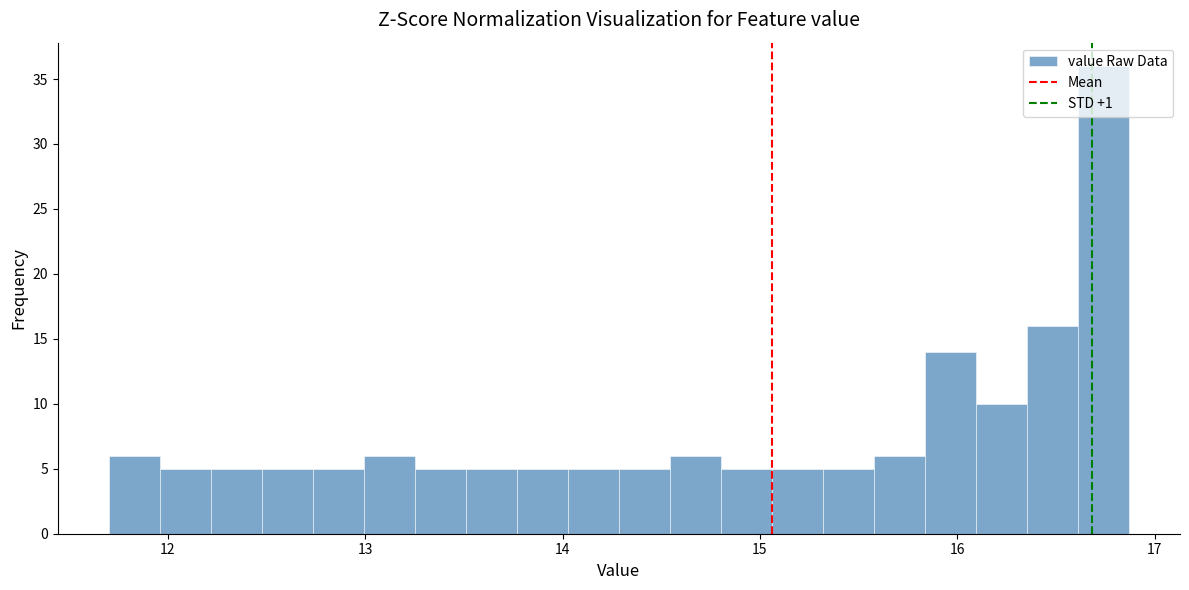

Around what value on the x-axis is the tallest bar? Give the approximate position of its centre, as read against the axis.

16.7